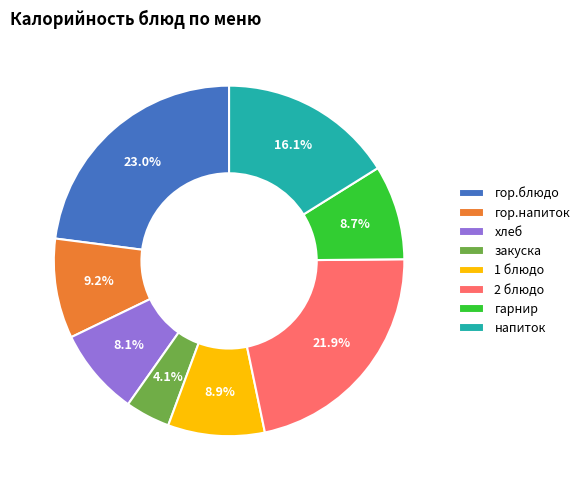

Which category has the smallest portion of the pie?

закуска